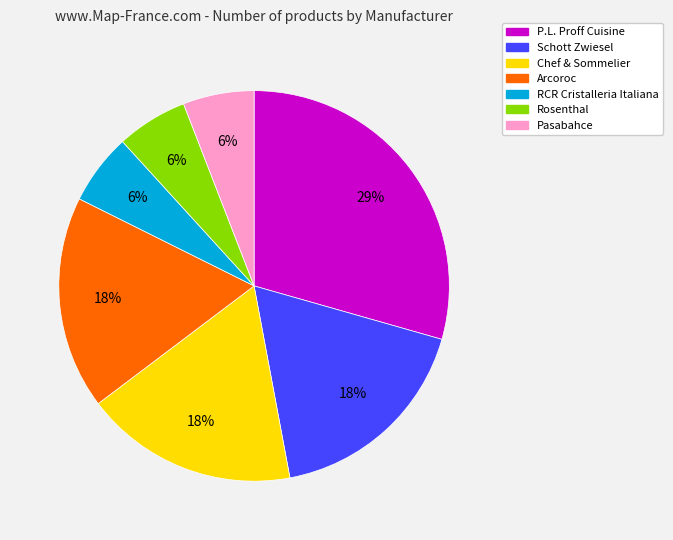

To the nearest percent, what portion does Chef & Sommelier represent?

18%